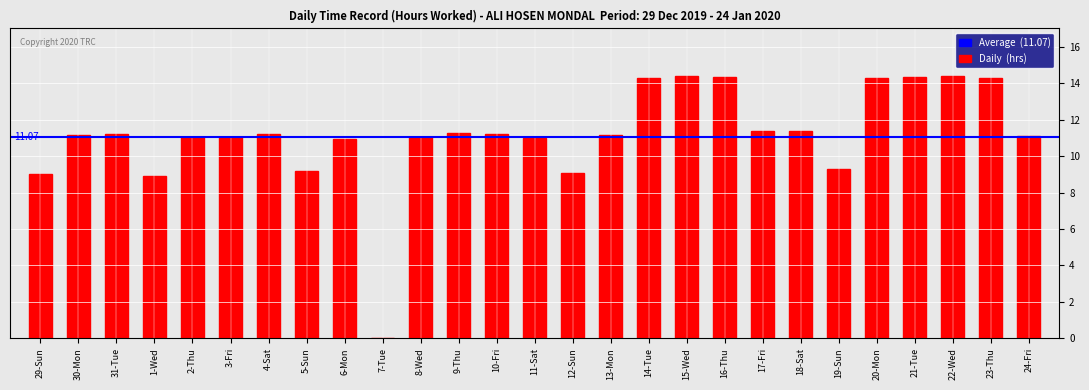

How many distinct data groups are displayed?

1